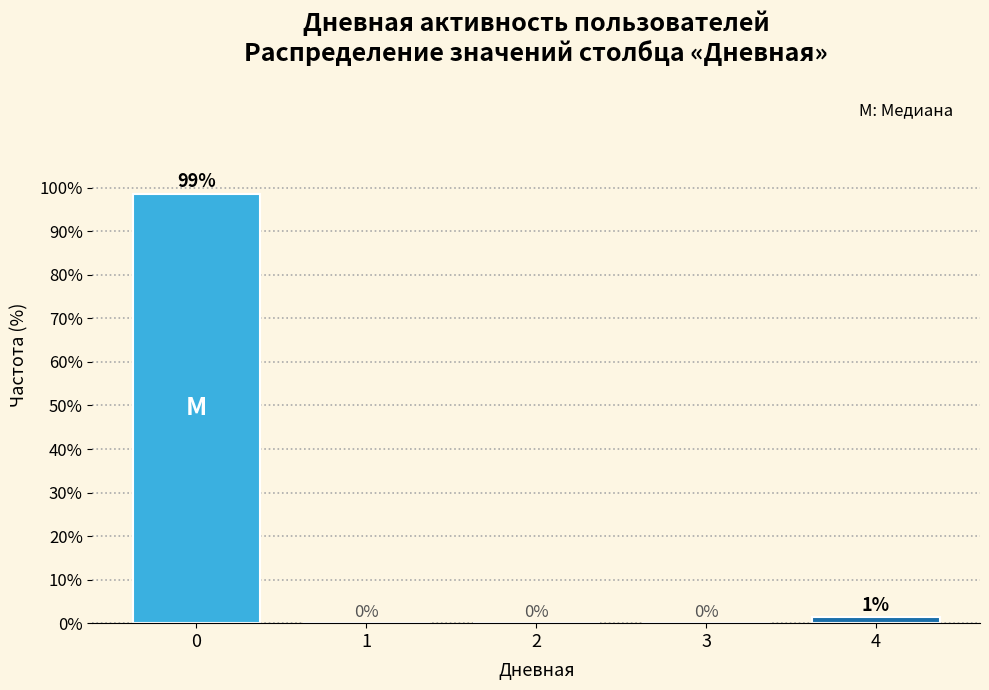

What is the greatest value displayed?

98.7